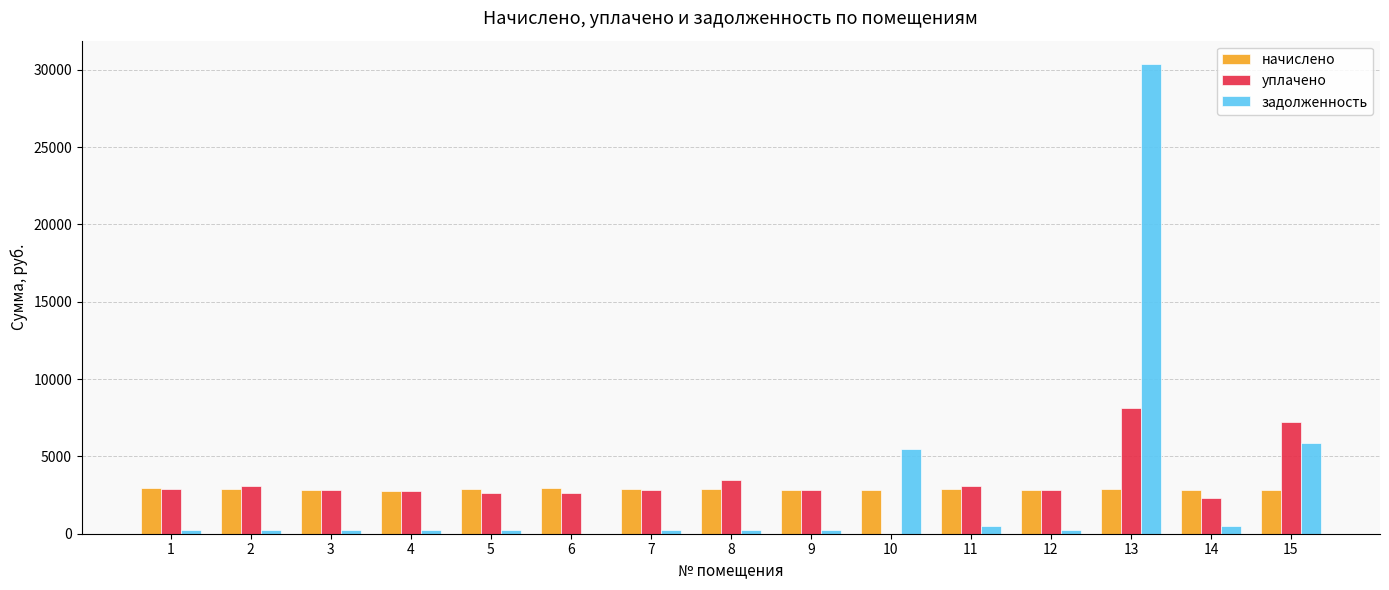

Are the bars grouped side by side (vs. stacked)?

Yes